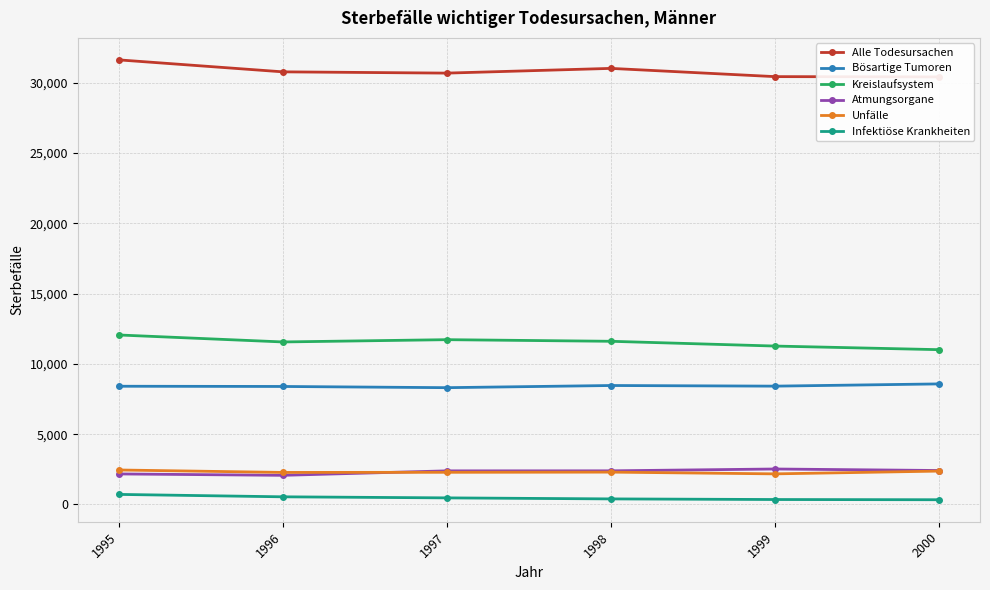

How many data points in Kreislaufsystem are less than 11607?

3